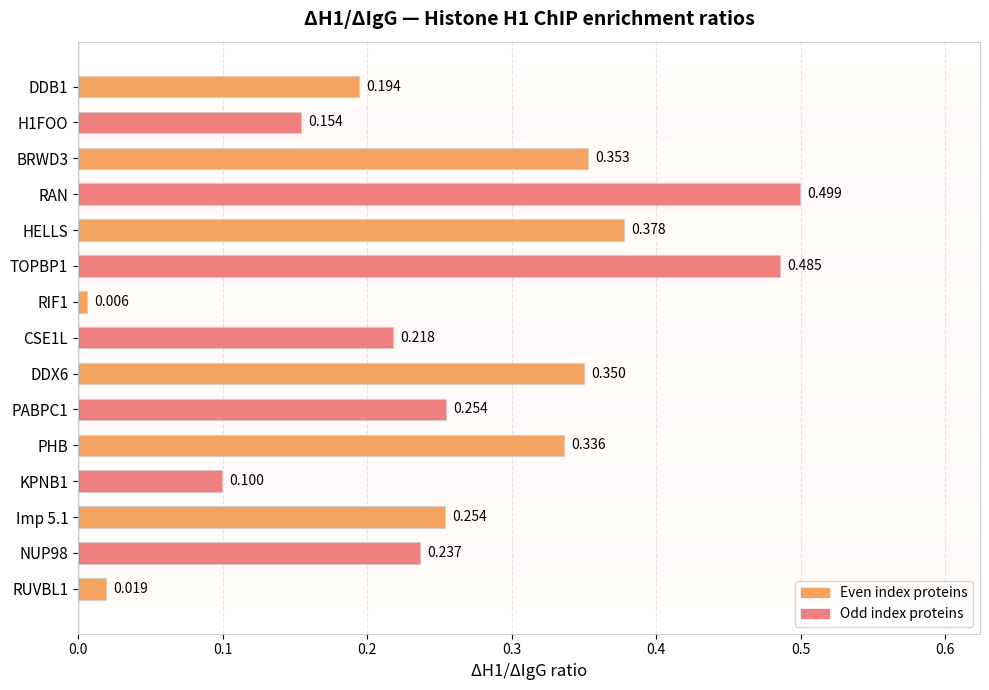

What is the change in value from KPNB1 to Imp 5.1?

+0.2